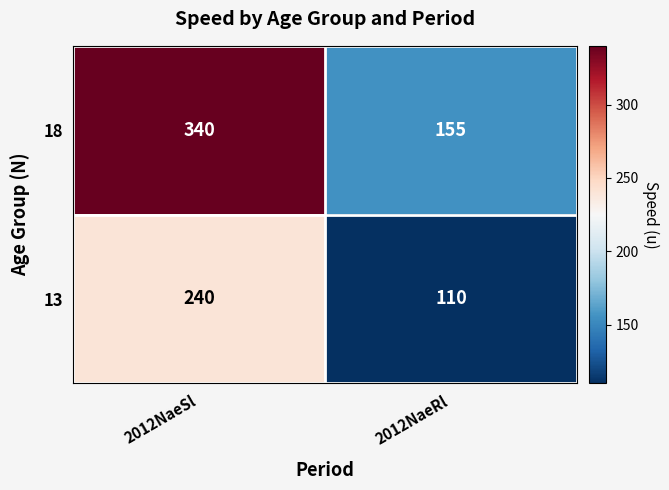

What value does the 13 series have at 2012NaeSl, to the nearest 5?

240